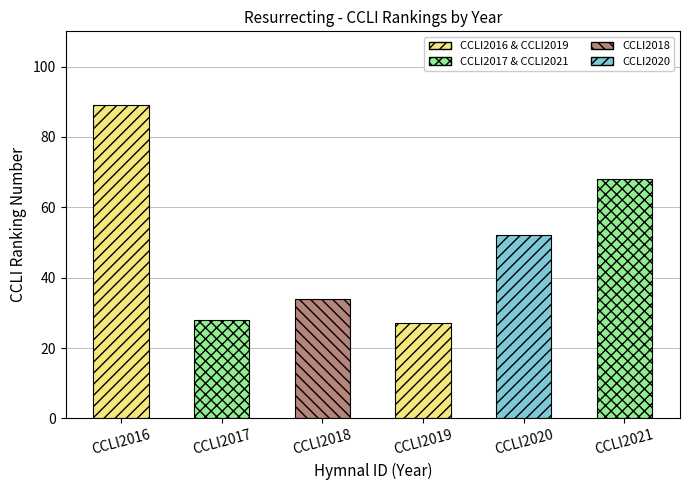

Where does the data first go above 52?

CCLI2016